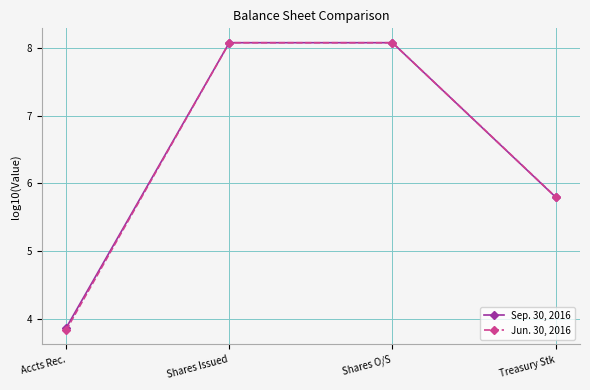

What is the label of the 1st point from the right?

Treasury Stk